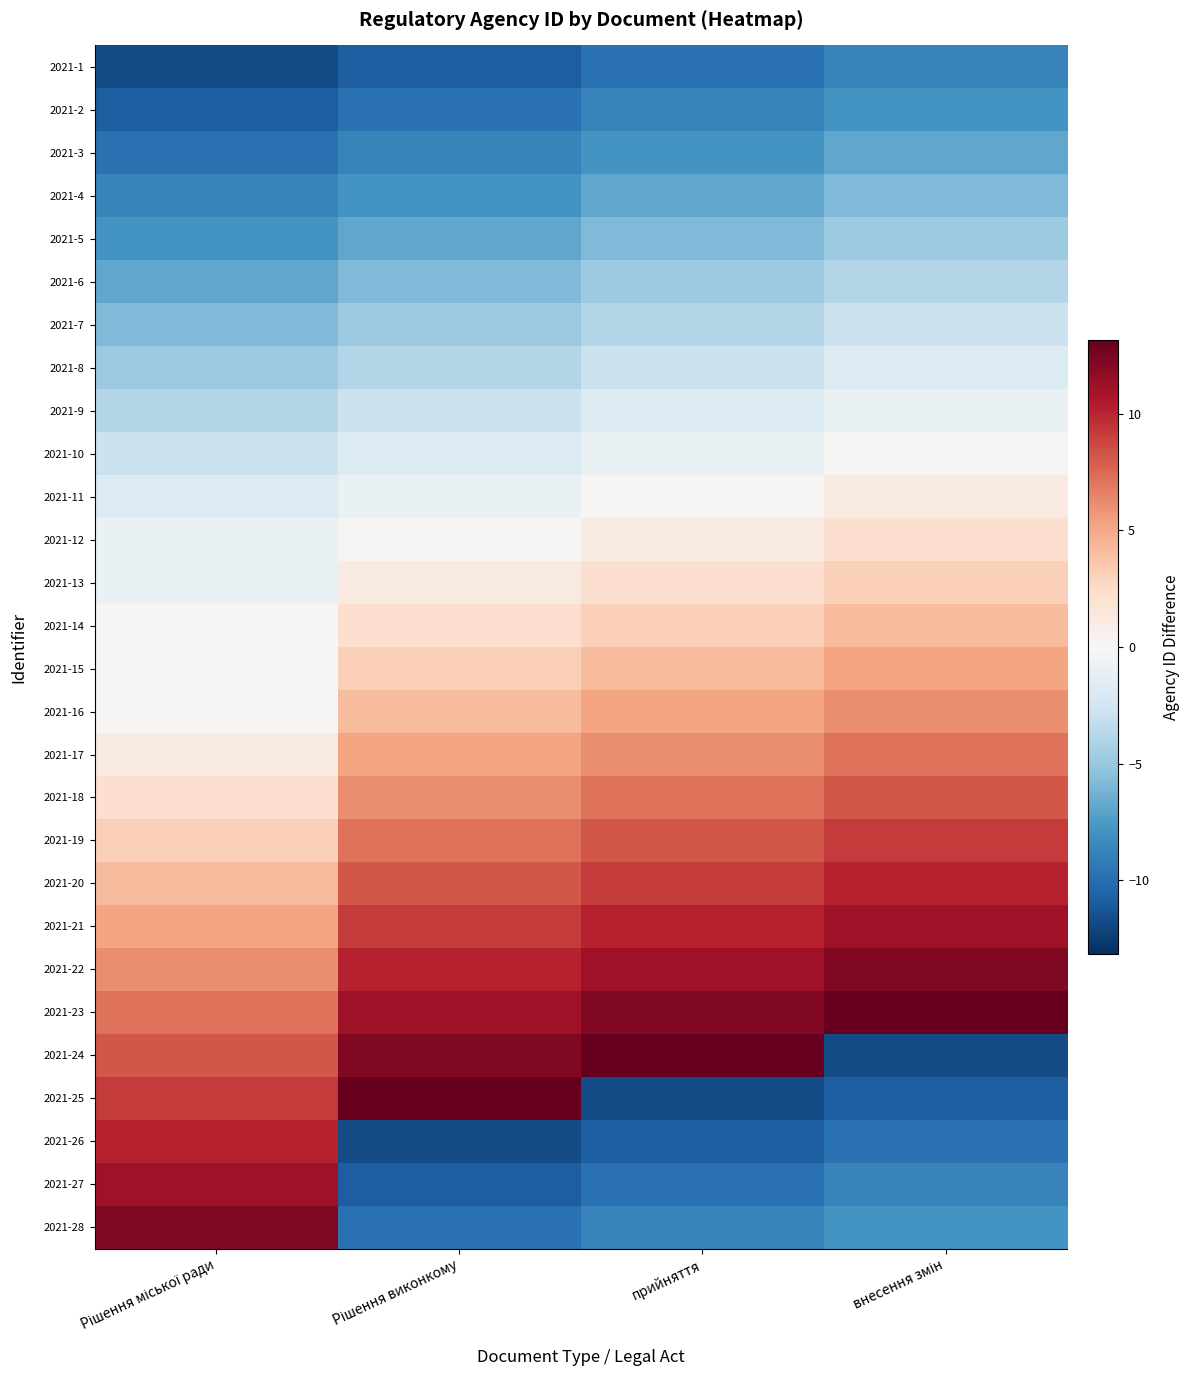

Reading left to right, transcribe all the data shown in this chart.

2021-1: Рішення міської ради=-11.8	Рішення виконкому=-10.8	прийняття=-9.8	внесення змін=-8.8
2021-2: Рішення міської ради=-10.8	Рішення виконкому=-9.8	прийняття=-8.8	внесення змін=-7.8
2021-3: Рішення міської ради=-9.8	Рішення виконкому=-8.8	прийняття=-7.8	внесення змін=-6.8
2021-4: Рішення міської ради=-8.8	Рішення виконкому=-7.8	прийняття=-6.8	внесення змін=-5.8
2021-5: Рішення міської ради=-7.8	Рішення виконкому=-6.8	прийняття=-5.8	внесення змін=-4.8
2021-6: Рішення міської ради=-6.8	Рішення виконкому=-5.8	прийняття=-4.8	внесення змін=-3.8
2021-7: Рішення міської ради=-5.8	Рішення виконкому=-4.8	прийняття=-3.8	внесення змін=-2.8
2021-8: Рішення міської ради=-4.8	Рішення виконкому=-3.8	прийняття=-2.8	внесення змін=-1.8
2021-9: Рішення міської ради=-3.8	Рішення виконкому=-2.8	прийняття=-1.8	внесення змін=-0.8
2021-10: Рішення міської ради=-2.8	Рішення виконкому=-1.8	прийняття=-0.8	внесення змін=0.2
2021-11: Рішення міської ради=-1.8	Рішення виконкому=-0.8	прийняття=0.2	внесення змін=1.2
2021-12: Рішення міської ради=-0.8	Рішення виконкому=0.2	прийняття=1.2	внесення змін=2.2
2021-13: Рішення міської ради=-0.8	Рішення виконкому=1.2	прийняття=2.2	внесення змін=3.2
2021-14: Рішення міської ради=0.2	Рішення виконкому=2.2	прийняття=3.2	внесення змін=4.2
2021-15: Рішення міської ради=0.2	Рішення виконкому=3.2	прийняття=4.2	внесення змін=5.2
2021-16: Рішення міської ради=0.2	Рішення виконкому=4.2	прийняття=5.2	внесення змін=6.2
2021-17: Рішення міської ради=1.2	Рішення виконкому=5.2	прийняття=6.2	внесення змін=7.2
2021-18: Рішення міської ради=2.2	Рішення виконкому=6.2	прийняття=7.2	внесення змін=8.2
2021-19: Рішення міської ради=3.2	Рішення виконкому=7.2	прийняття=8.2	внесення змін=9.2
2021-20: Рішення міської ради=4.2	Рішення виконкому=8.2	прийняття=9.2	внесення змін=10.2
2021-21: Рішення міської ради=5.2	Рішення виконкому=9.2	прийняття=10.2	внесення змін=11.2
2021-22: Рішення міської ради=6.2	Рішення виконкому=10.2	прийняття=11.2	внесення змін=12.2
2021-23: Рішення міської ради=7.2	Рішення виконкому=11.2	прийняття=12.2	внесення змін=13.2
2021-24: Рішення міської ради=8.2	Рішення виконкому=12.2	прийняття=13.2	внесення змін=-11.8
2021-25: Рішення міської ради=9.2	Рішення виконкому=13.2	прийняття=-11.8	внесення змін=-10.8
2021-26: Рішення міської ради=10.2	Рішення виконкому=-11.8	прийняття=-10.8	внесення змін=-9.8
2021-27: Рішення міської ради=11.2	Рішення виконкому=-10.8	прийняття=-9.8	внесення змін=-8.8
2021-28: Рішення міської ради=12.2	Рішення виконкому=-9.8	прийняття=-8.8	внесення змін=-7.8